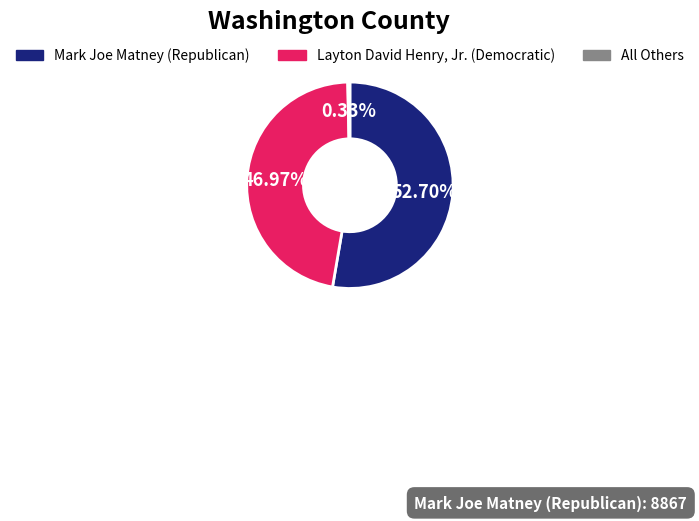

What percentage is the Mark Joe Matney (Republican) slice, to the nearest percent?

53%